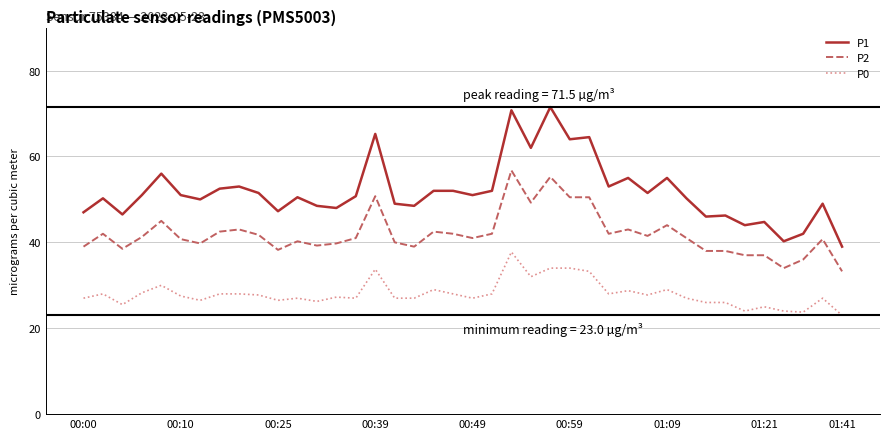

Which series has the largest range (max minus min)?

P1